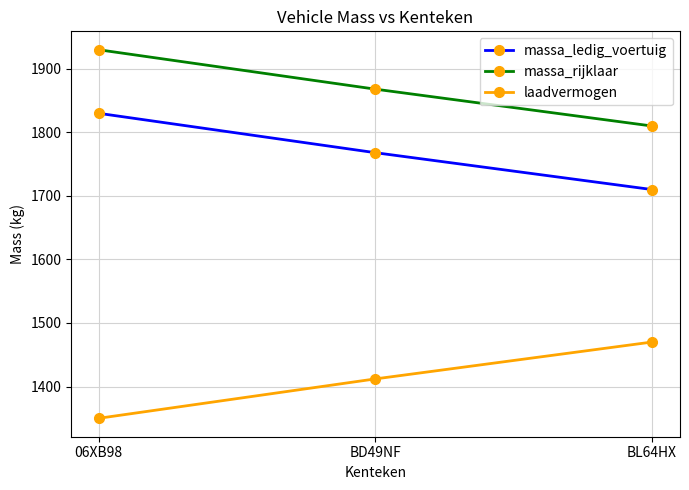

At which category does the chart reach its minimum across all series?

06XB98